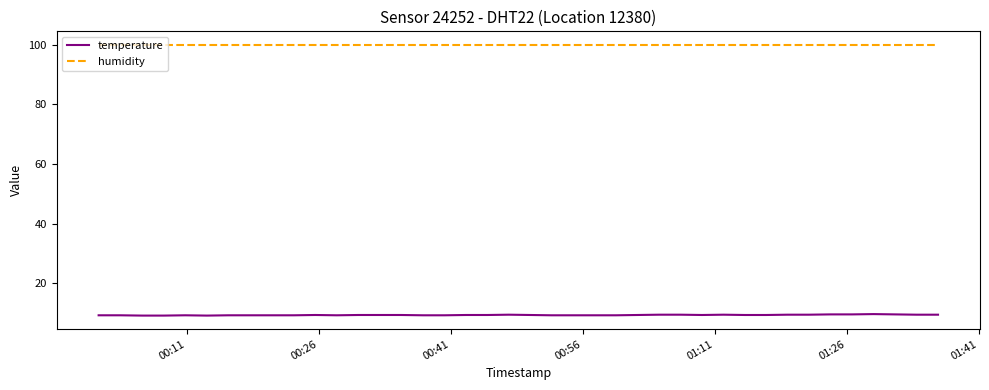

What is the smallest value displayed?

9.2